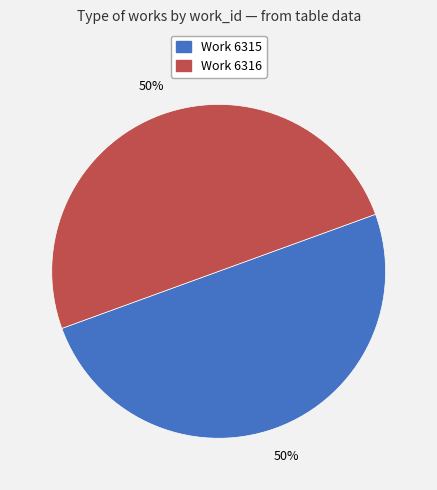

Is it true that Work 6315 is 39% of the pie?

False